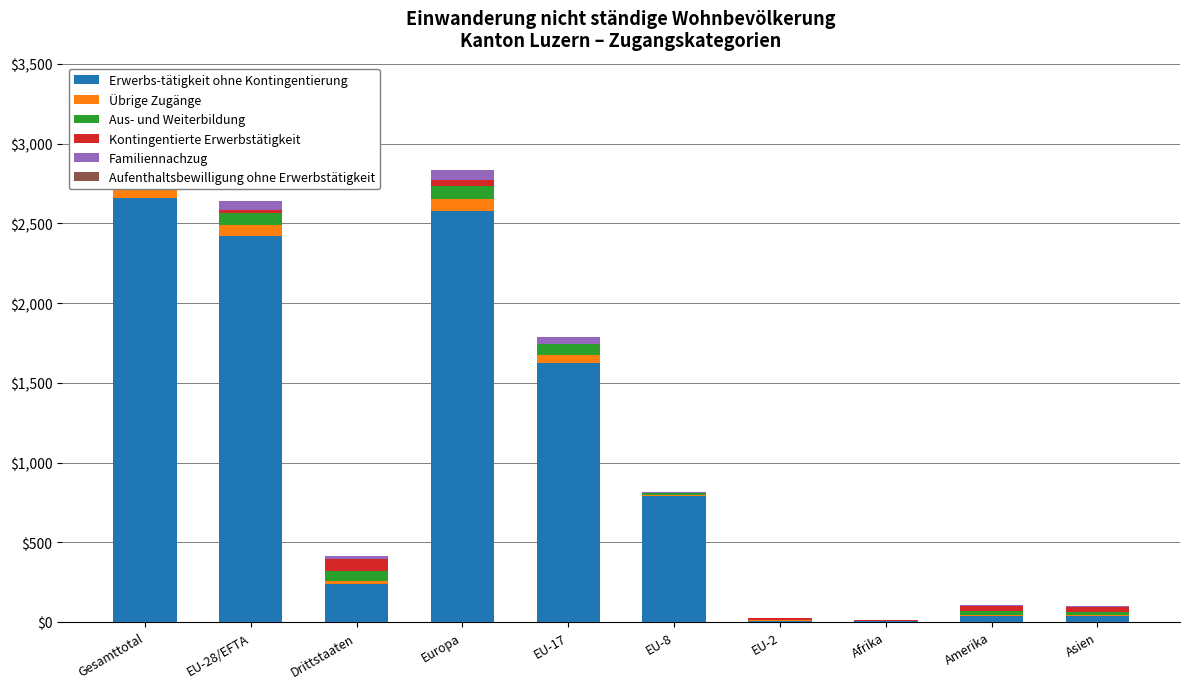

Are the bars grouped side by side (vs. stacked)?

Yes